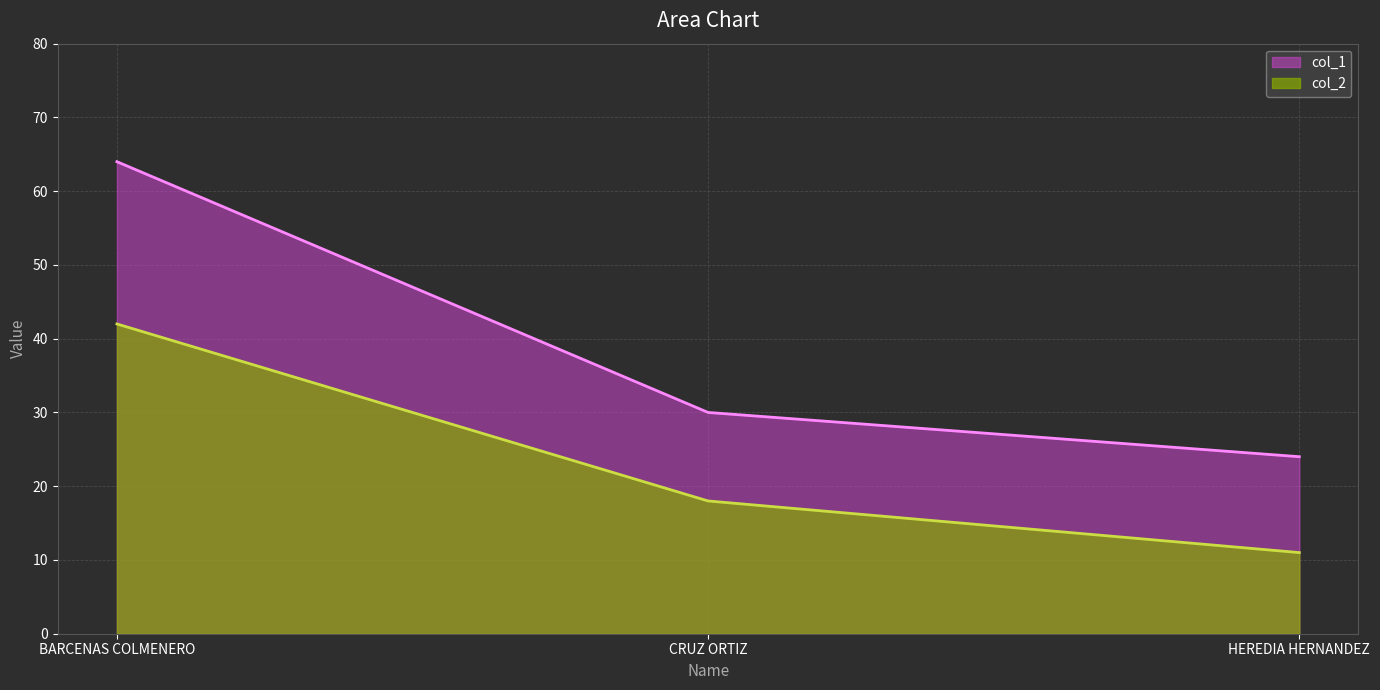

What position from the left is CRUZ ORTIZ?

2